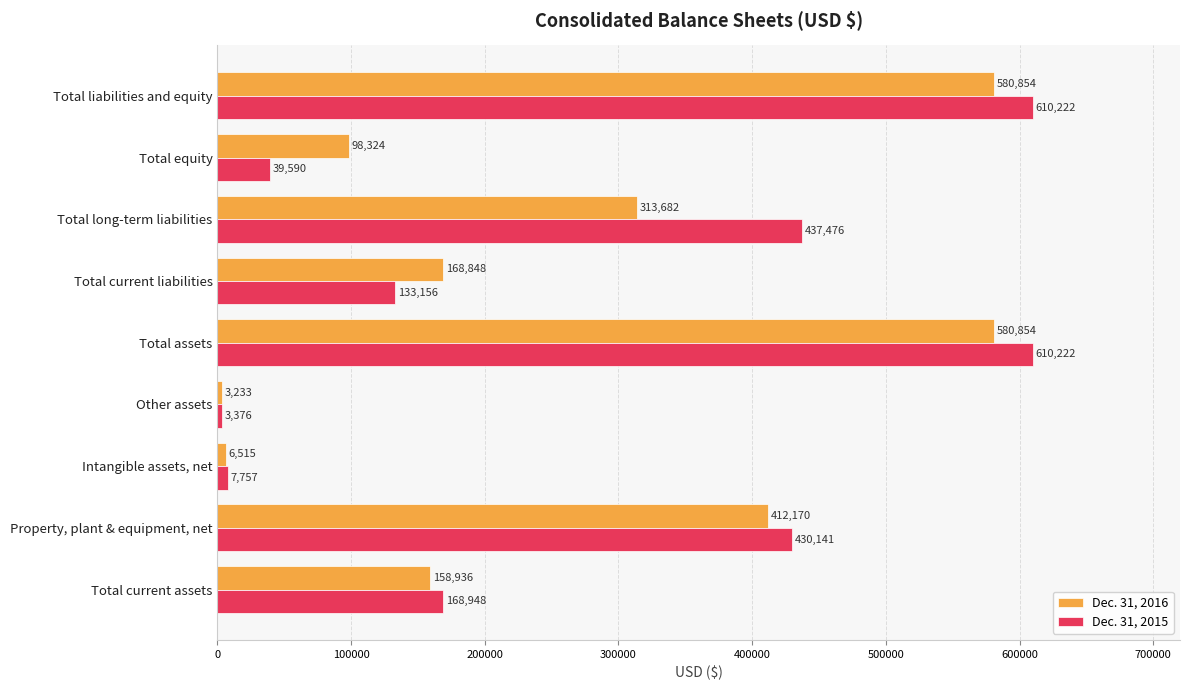

True or false: Dec. 31, 2015 has a value of 7757 at Intangible assets, net.

True